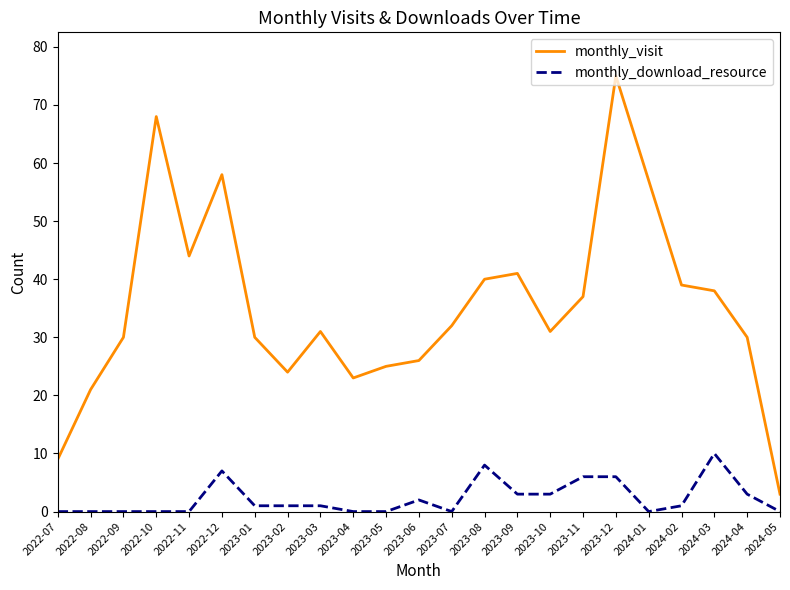

Which series has the largest total across all categories?

monthly_visit